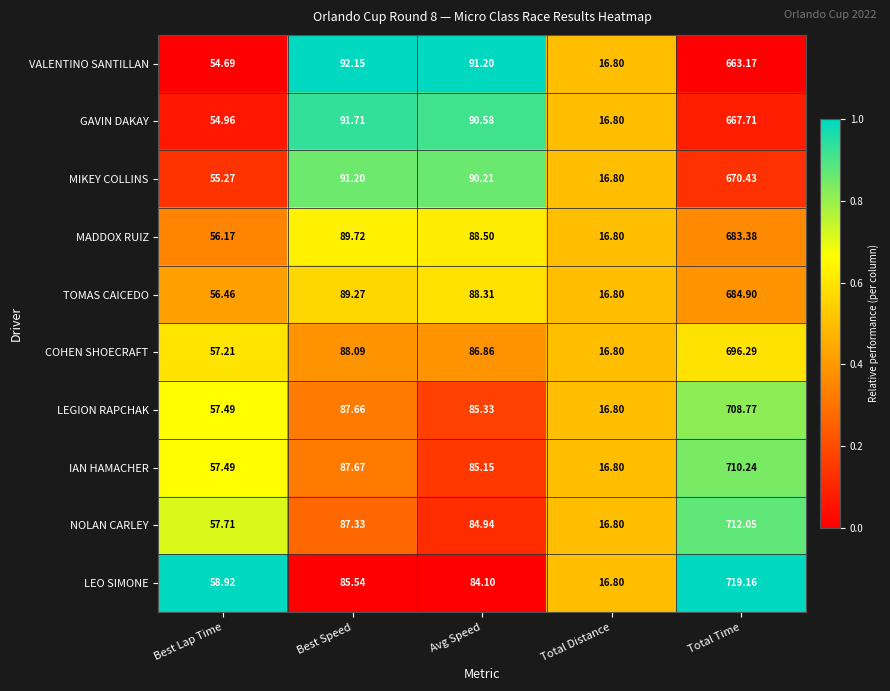

Rank the series at Avg Speed from highest to lowest value.

VALENTINO SANTILLAN, GAVIN DAKAY, MIKEY COLLINS, MADDOX RUIZ, TOMAS CAICEDO, COHEN SHOECRAFT, LEGION RAPCHAK, IAN HAMACHER, NOLAN CARLEY, LEO SIMONE